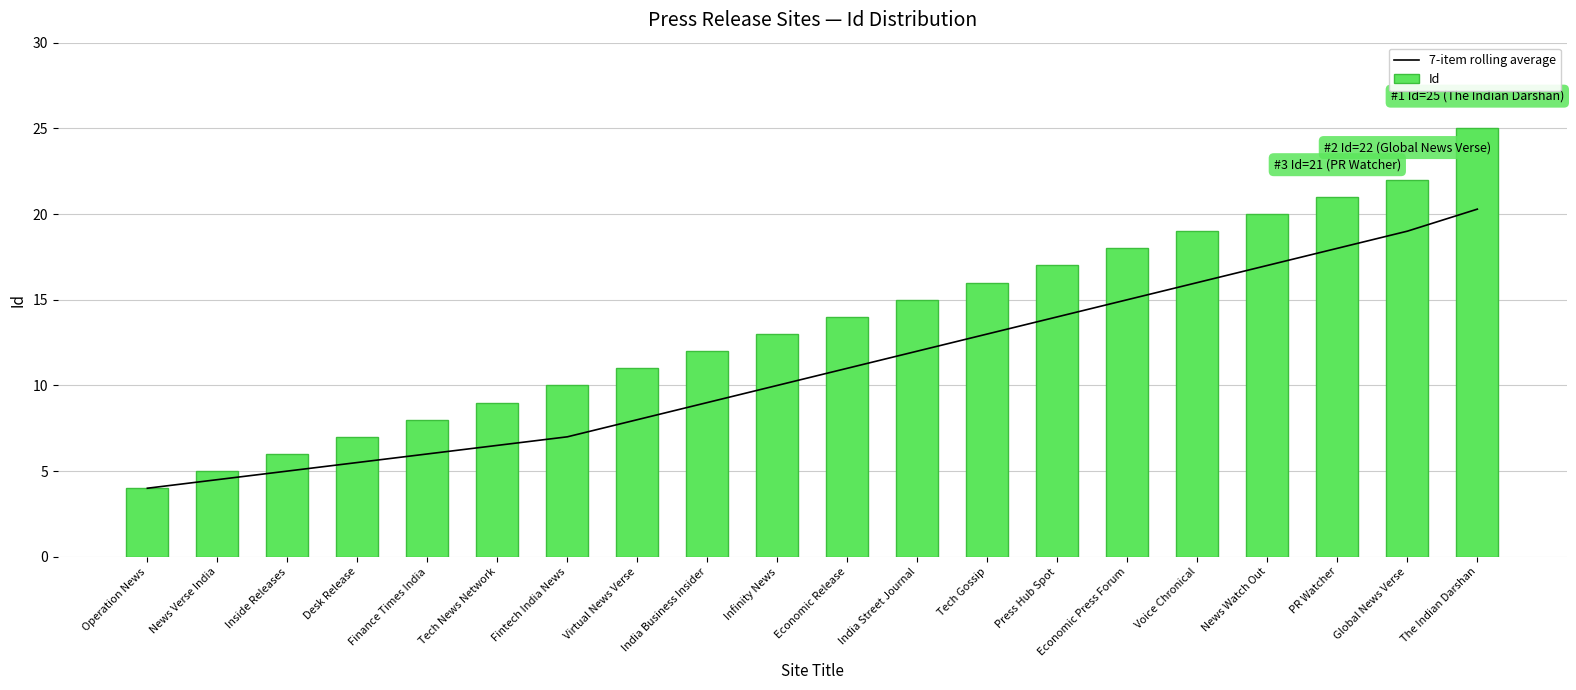

Which series changed the most between Inside Releases and Tech News Network?

Id